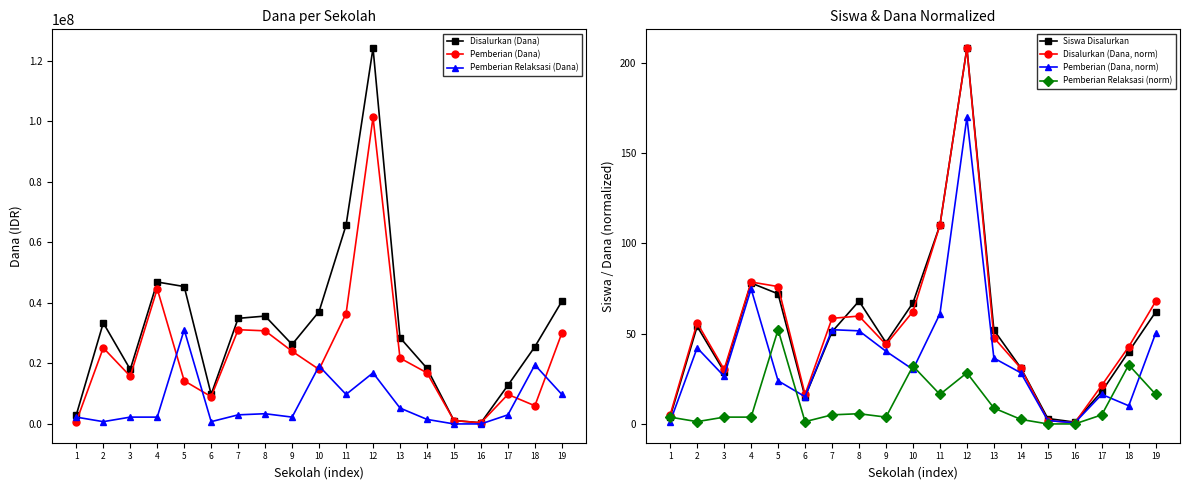

At which category does Siswa Disalurkan reach its first local peak?

2